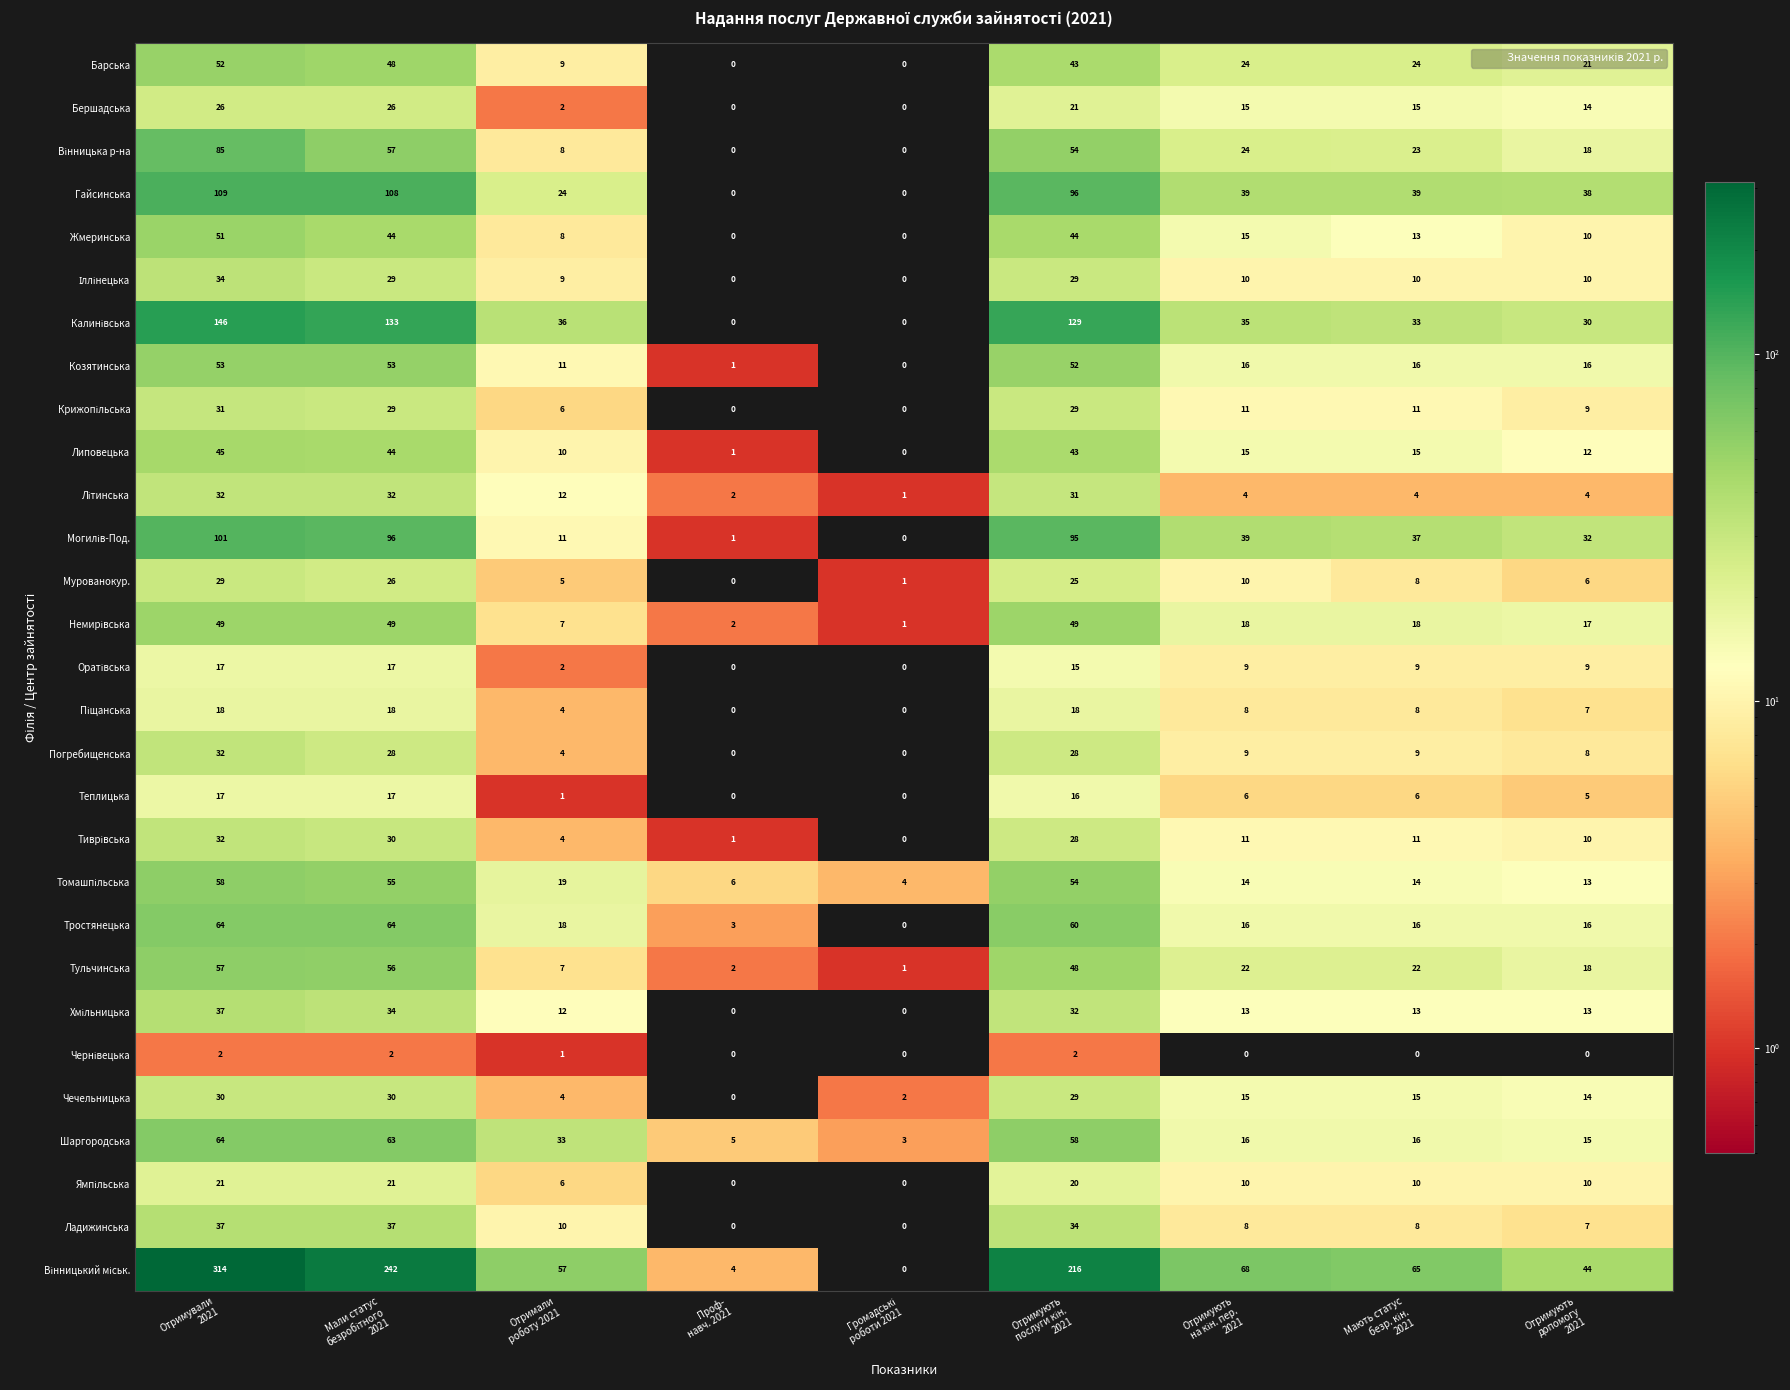

How many Гайсинська values are between 24 and 96?

5